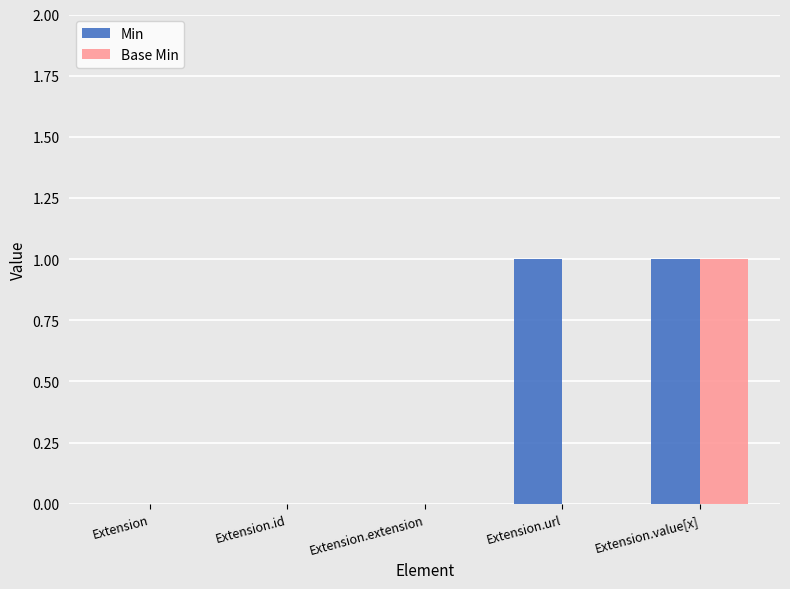

The Min series shows 0 at Extension.extension. True or false?

True